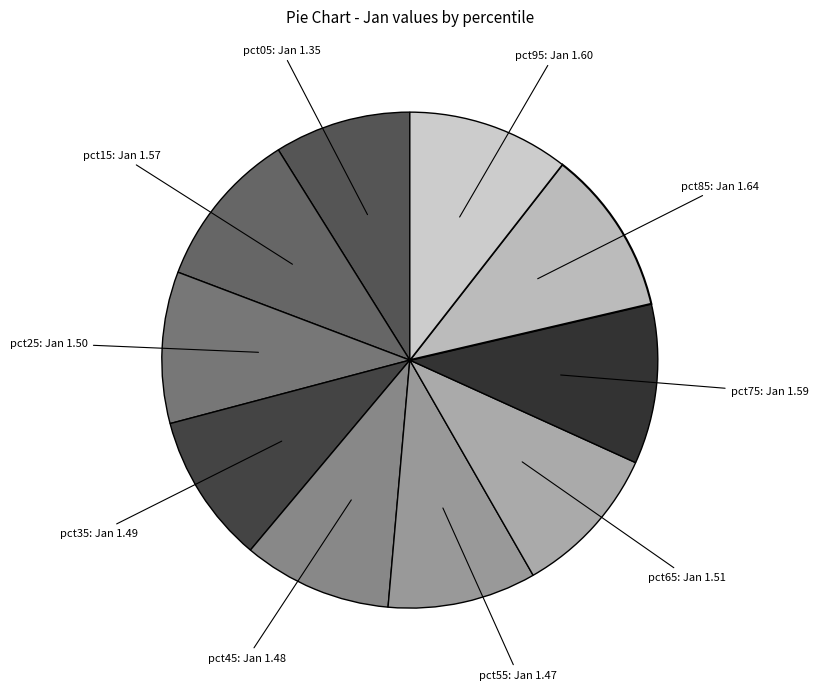

Which slice is the largest?

pct85